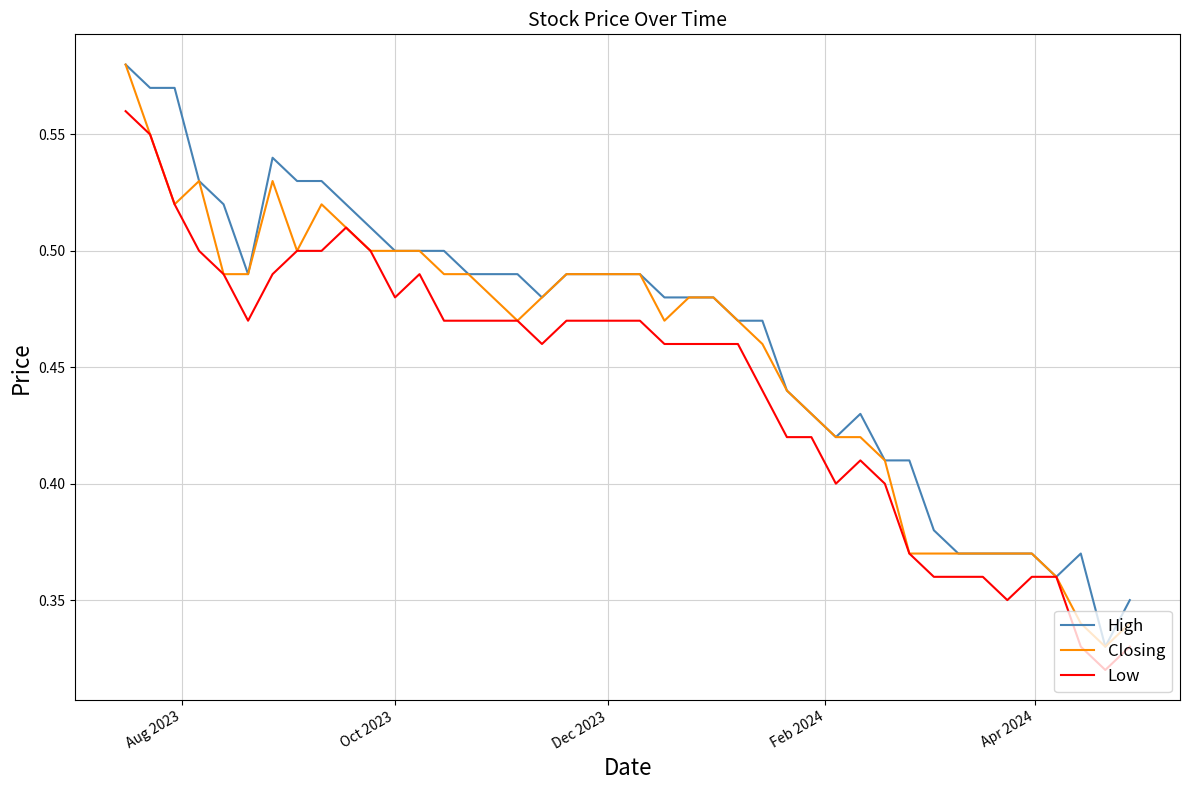

How many lines are shown in the chart?

3